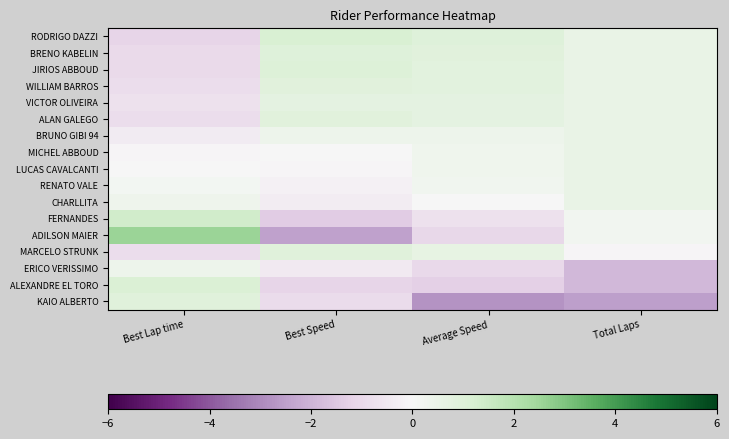

Reading left to right, list all the values displayed in this chart.

RODRIGO DAZZI: Best Lap time=-1.2	Best Speed=1.2	Average Speed=0.9	Total Laps=0.5
BRENO KABELIN: Best Lap time=-1.0	Best Speed=1.0	Average Speed=0.9	Total Laps=0.5
JIRIOS ABBOUD: Best Lap time=-1.0	Best Speed=1.0	Average Speed=0.8	Total Laps=0.5
WILLIAM BARROS: Best Lap time=-0.8	Best Speed=0.9	Average Speed=0.8	Total Laps=0.5
VICTOR OLIVEIRA: Best Lap time=-0.7	Best Speed=0.7	Average Speed=0.7	Total Laps=0.5
ALAN GALEGO: Best Lap time=-0.9	Best Speed=0.9	Average Speed=0.7	Total Laps=0.5
BRUNO GIBI 94: Best Lap time=-0.4	Best Speed=0.4	Average Speed=0.4	Total Laps=0.5
MICHEL ABBOUD: Best Lap time=-0.1	Best Speed=0.0	Average Speed=0.3	Total Laps=0.5
LUCAS CAVALCANTI: Best Lap time=0.0	Best Speed=-0.1	Average Speed=0.3	Total Laps=0.5
RENATO VALE: Best Lap time=0.2	Best Speed=-0.2	Average Speed=0.3	Total Laps=0.5
CHARLLITA: Best Lap time=0.3	Best Speed=-0.4	Average Speed=0.0	Total Laps=0.5
FERNANDES: Best Lap time=1.4	Best Speed=-1.4	Average Speed=-0.7	Total Laps=0.2
ADILSON MAIER: Best Lap time=2.5	Best Speed=-2.5	Average Speed=-1.1	Total Laps=0.2
MARCELO STRUNK: Best Lap time=-0.9	Best Speed=0.9	Average Speed=0.7	Total Laps=-0.1
ERICO VERISSIMO: Best Lap time=0.4	Best Speed=-0.5	Average Speed=-1.0	Total Laps=-1.9
ALEXANDRE EL TORO: Best Lap time=1.1	Best Speed=-1.1	Average Speed=-1.3	Total Laps=-1.9
KAIO ALBERTO: Best Lap time=0.9	Best Speed=-0.9	Average Speed=-2.8	Total Laps=-2.5